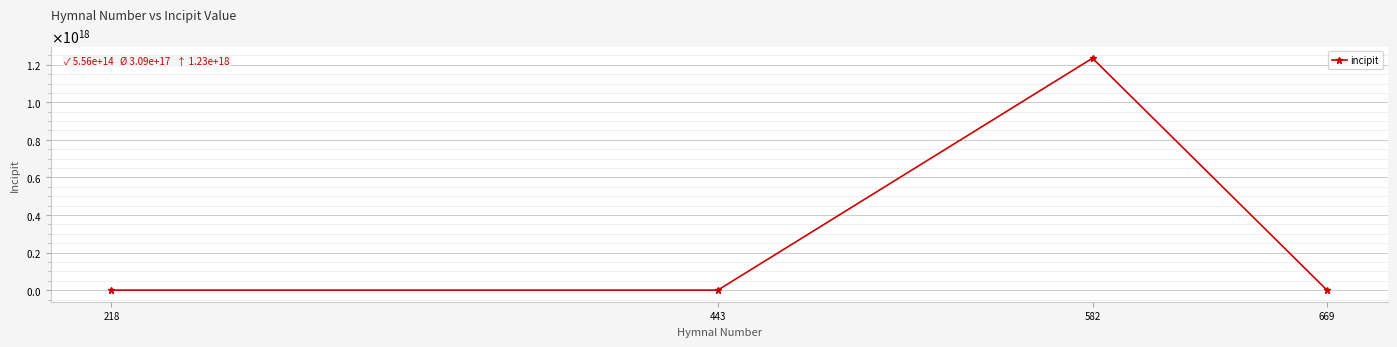

At which category does the chart reach its peak across all series?

582